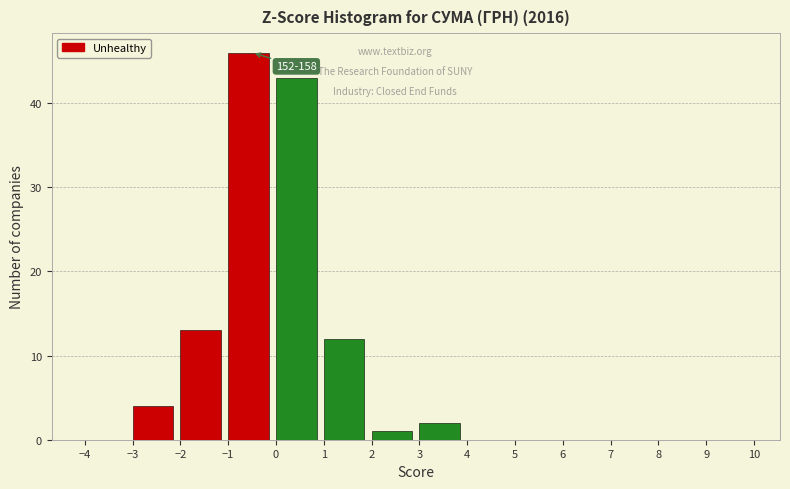

Which range on the x-axis has the tallest bar?

-1 to 0